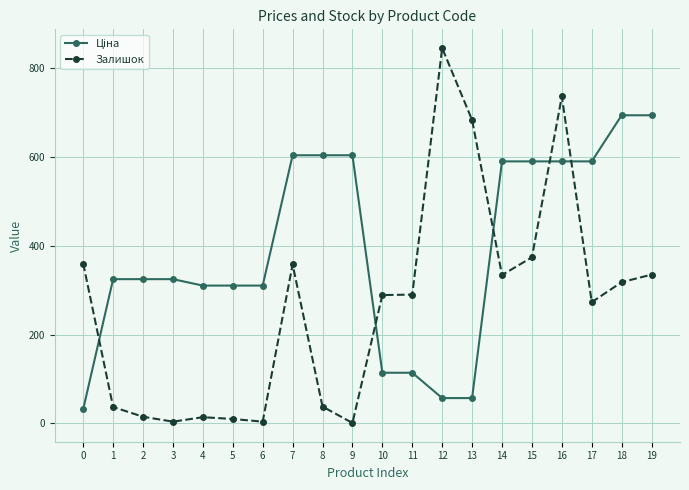

What is the difference between the maximum and second lowest values in the Залишок series?

841.0